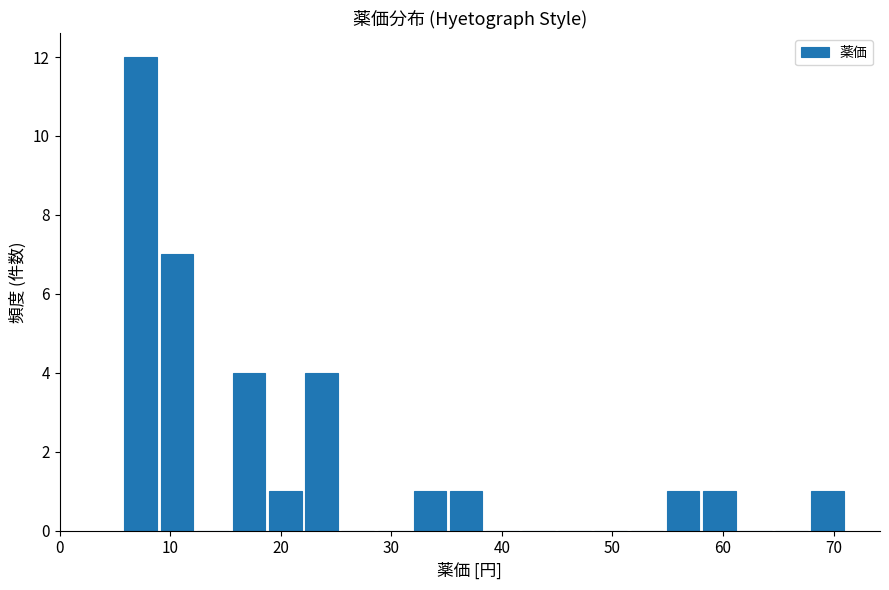

Read against the x-axis, roughly where is the centre of the tallest bar?

7